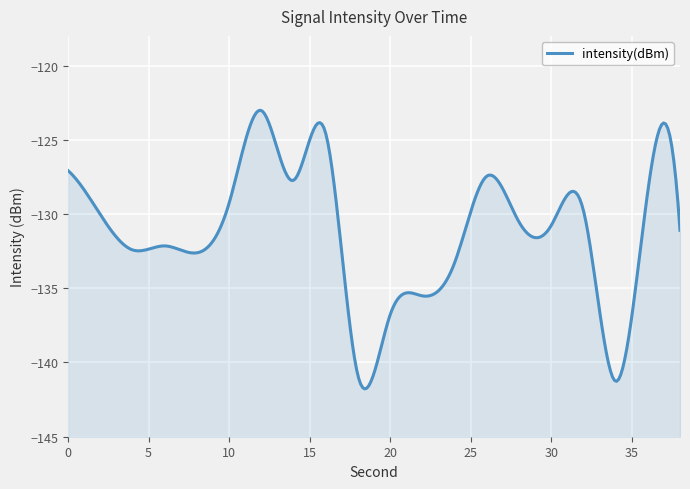

Rank the categories by value from lowest to highest.

34, 18, 20, 22, 24, 8, 4, 6, 38, 30, 28, 2, 32, 10, 36, 14, 26, 0, 16, 12